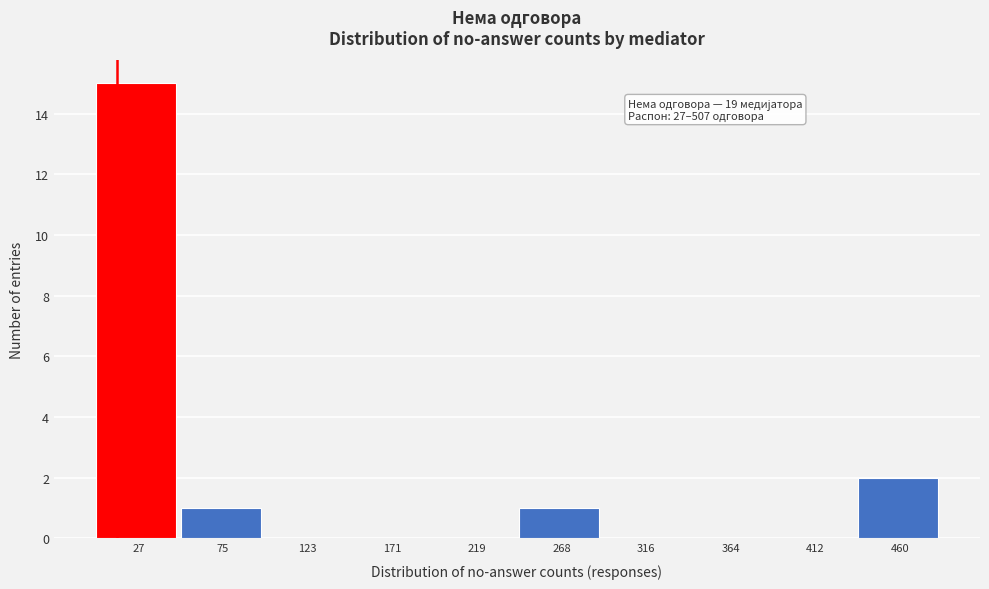

Reading left to right, extract all data points from this chart.

27=15	75=1	123=0	171=0	219=0	268=1	316=0	364=0	412=0	460=2